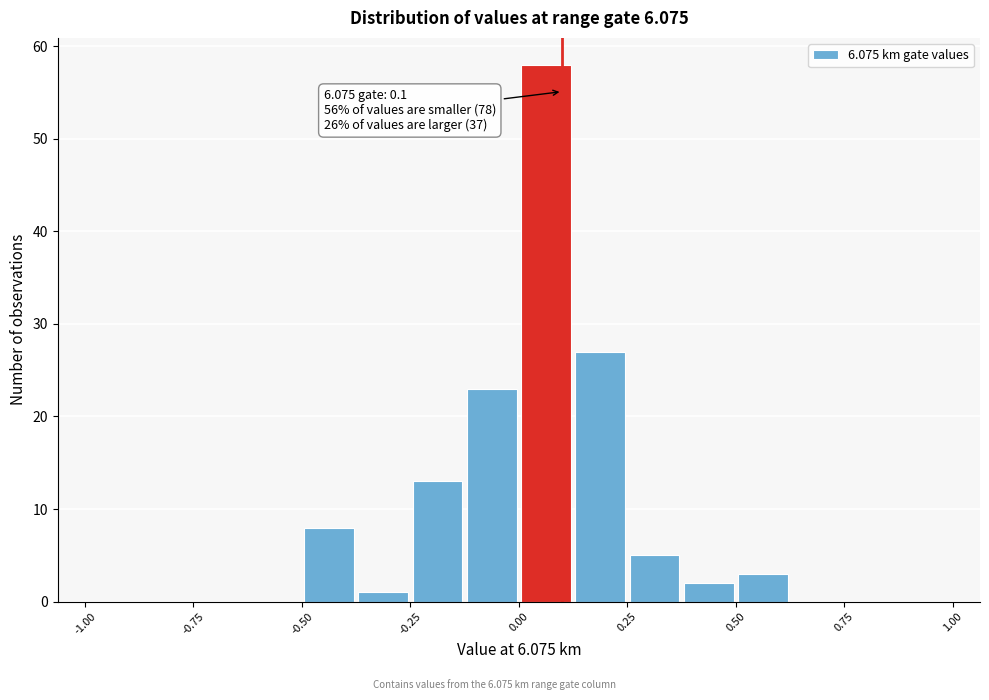

Read against the x-axis, roughly where is the centre of the tallest bar?

0.05